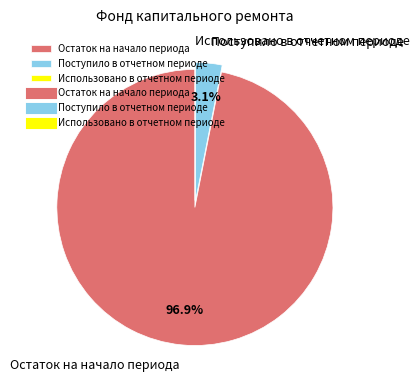

Combined, what portion of the pie is Остаток на начало периода and Поступило в отчетном периоде?

100.0%